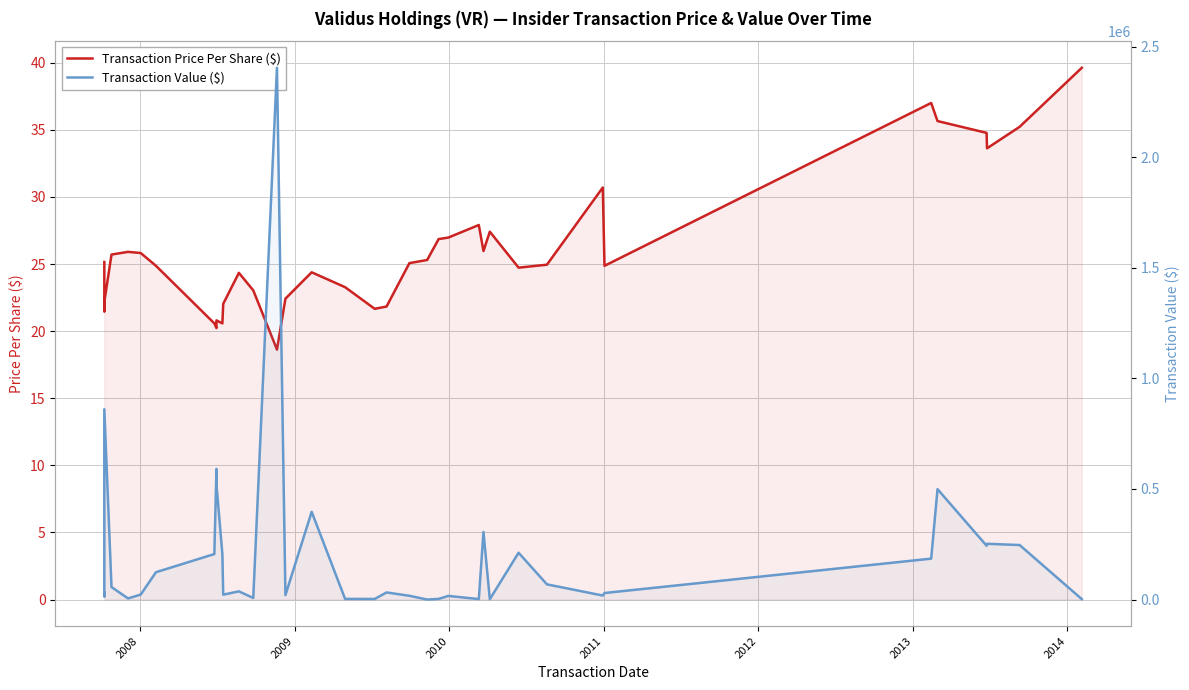

What is the sum of all Transaction Value ($) values?

7713804.0